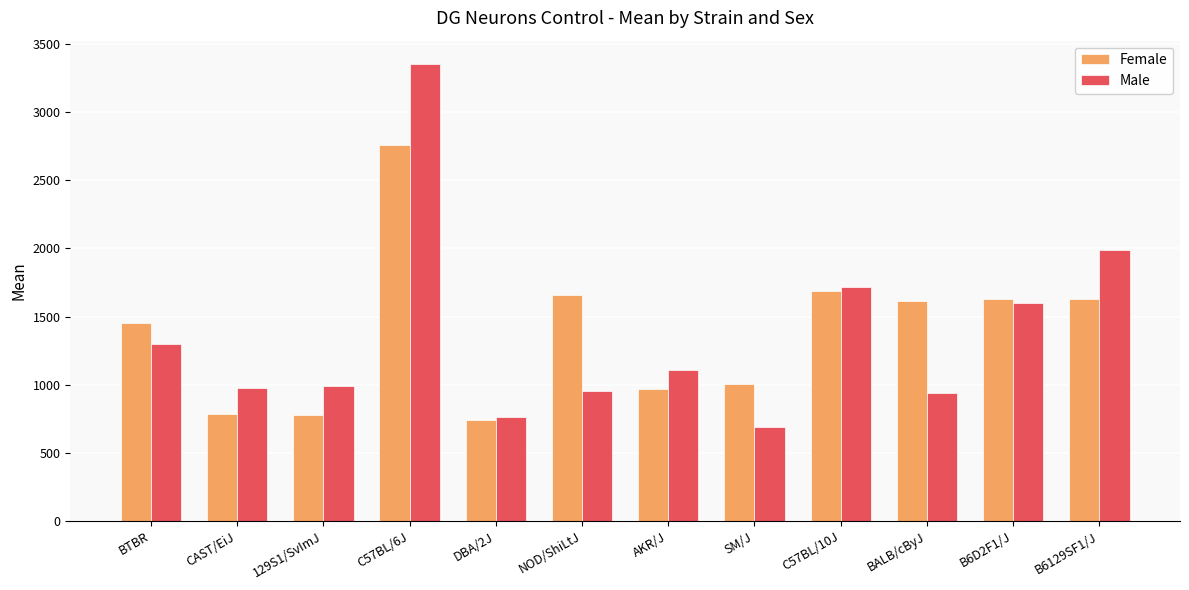

What is the difference between the Female values at DBA/2J and B6D2F1/J?

888